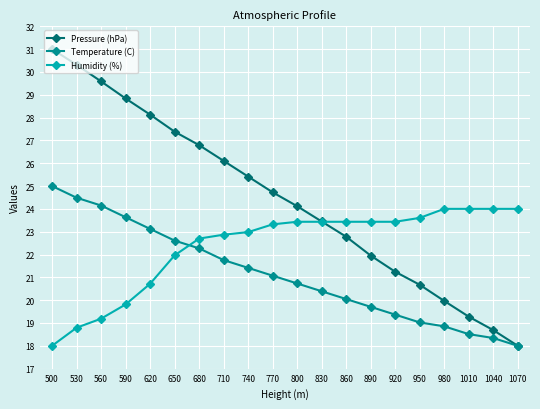

How many data points in Pressure (hPa) are above 24?

11